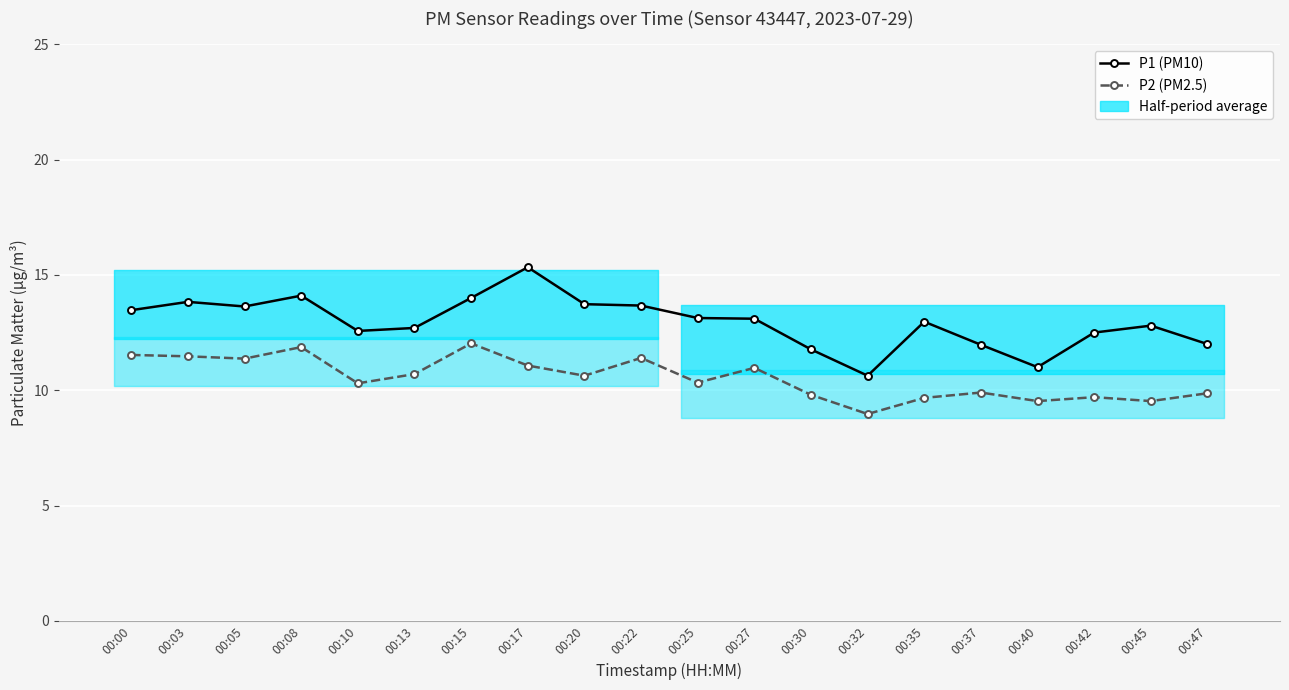

What is the total value across all series at 00:37?

21.9